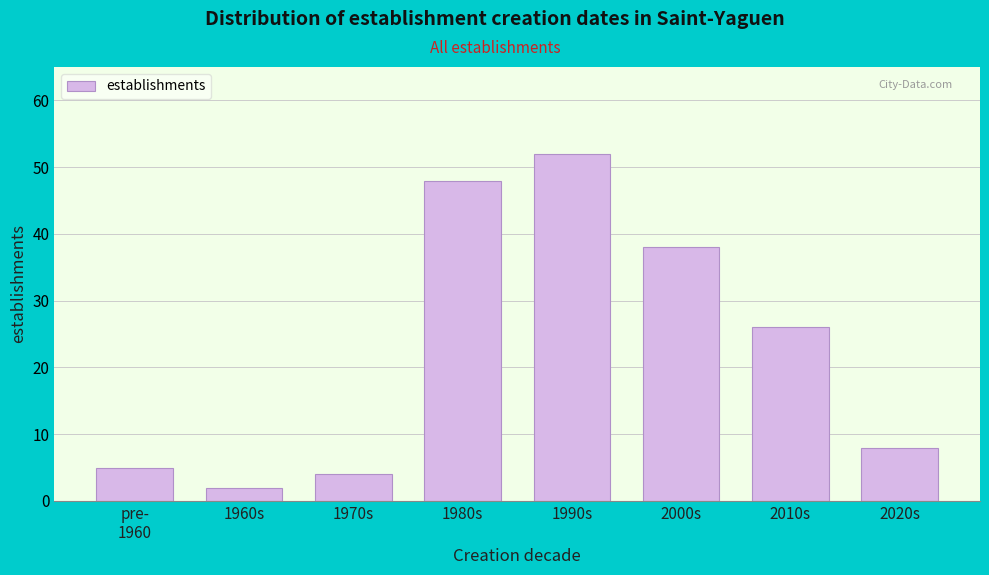

Reading right to left, transcribe all the data shown in this chart.

8	26	38	52	48	4	2	5